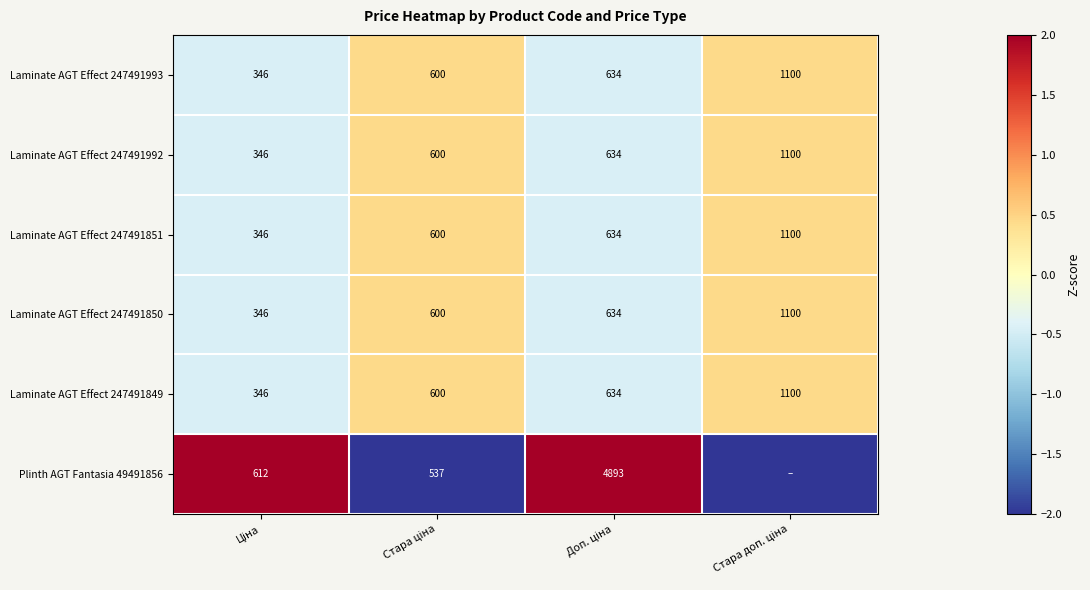

At how many categories does at least one series exceed 0?

4